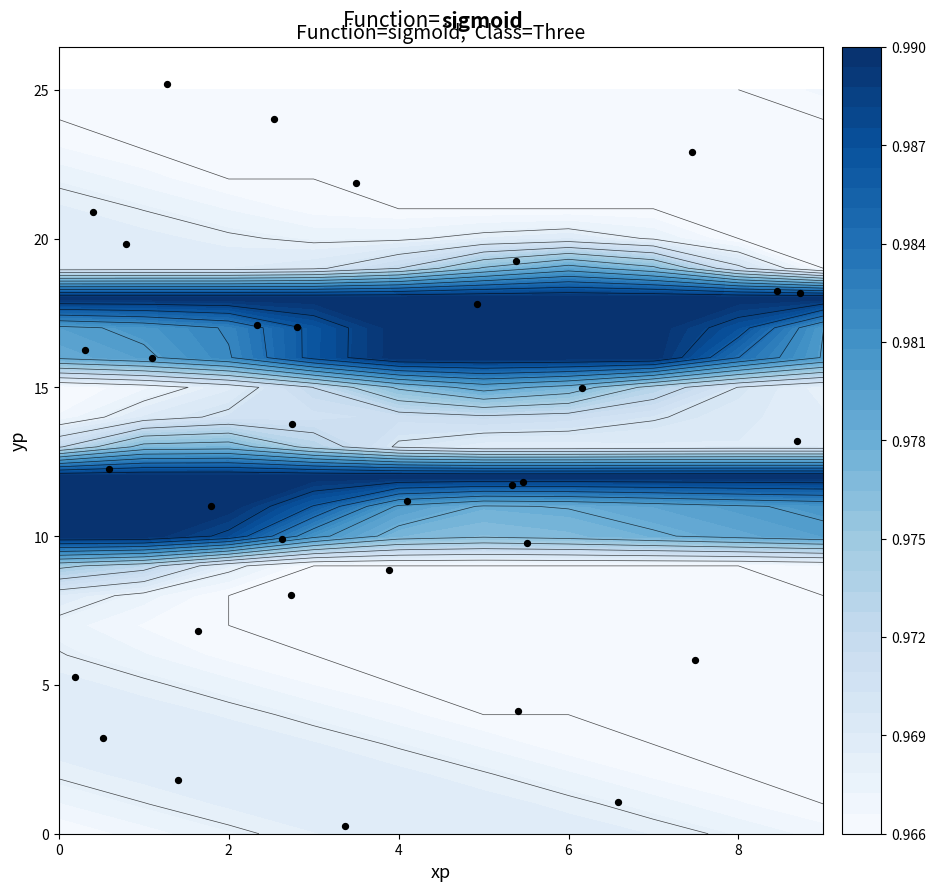

What is the average value?

12.9